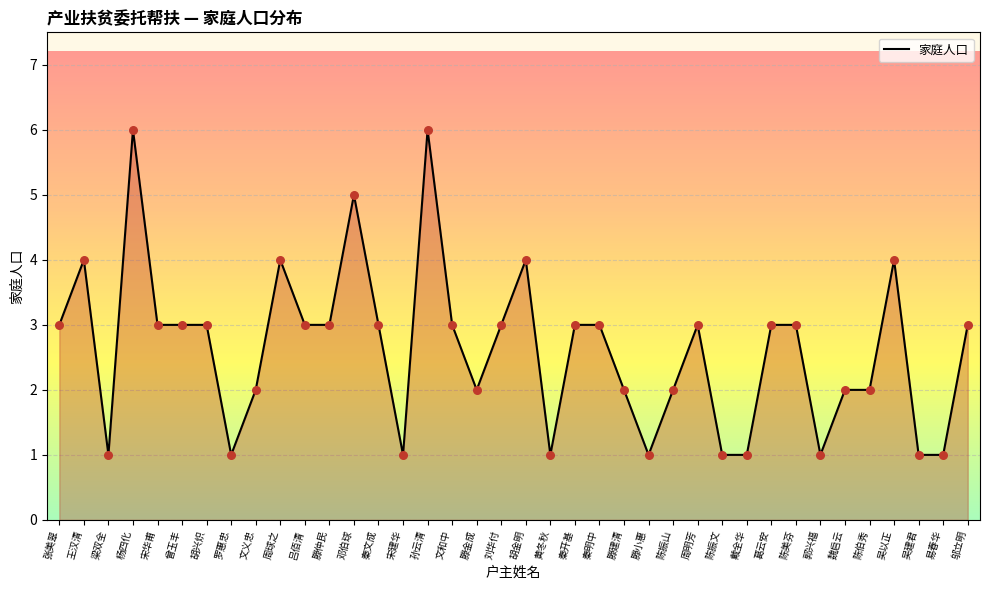

Between 吴建君 and 陈美芬, which is larger?

陈美芬